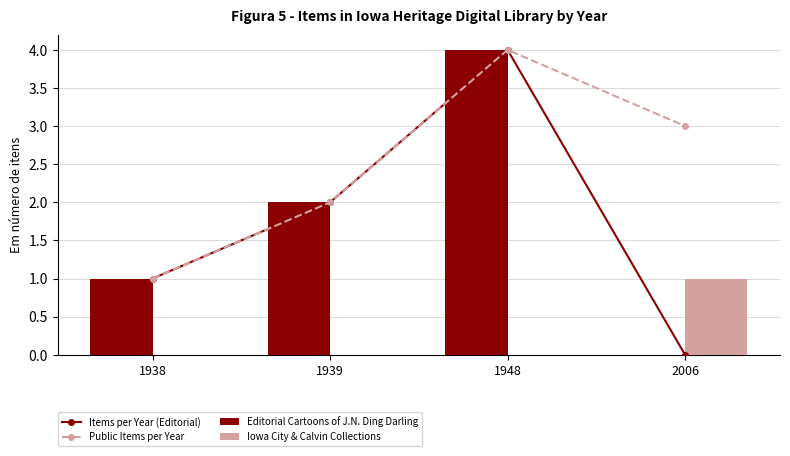

Reading left to right, extract all data points from this chart.

Items per Year (Editorial): 1	2	4	0
Public Items per Year: 1	2	4	3
Editorial Cartoons of J.N. Ding Darling: 1	2	4	0
Iowa City & Calvin Collections: 0	0	0	1